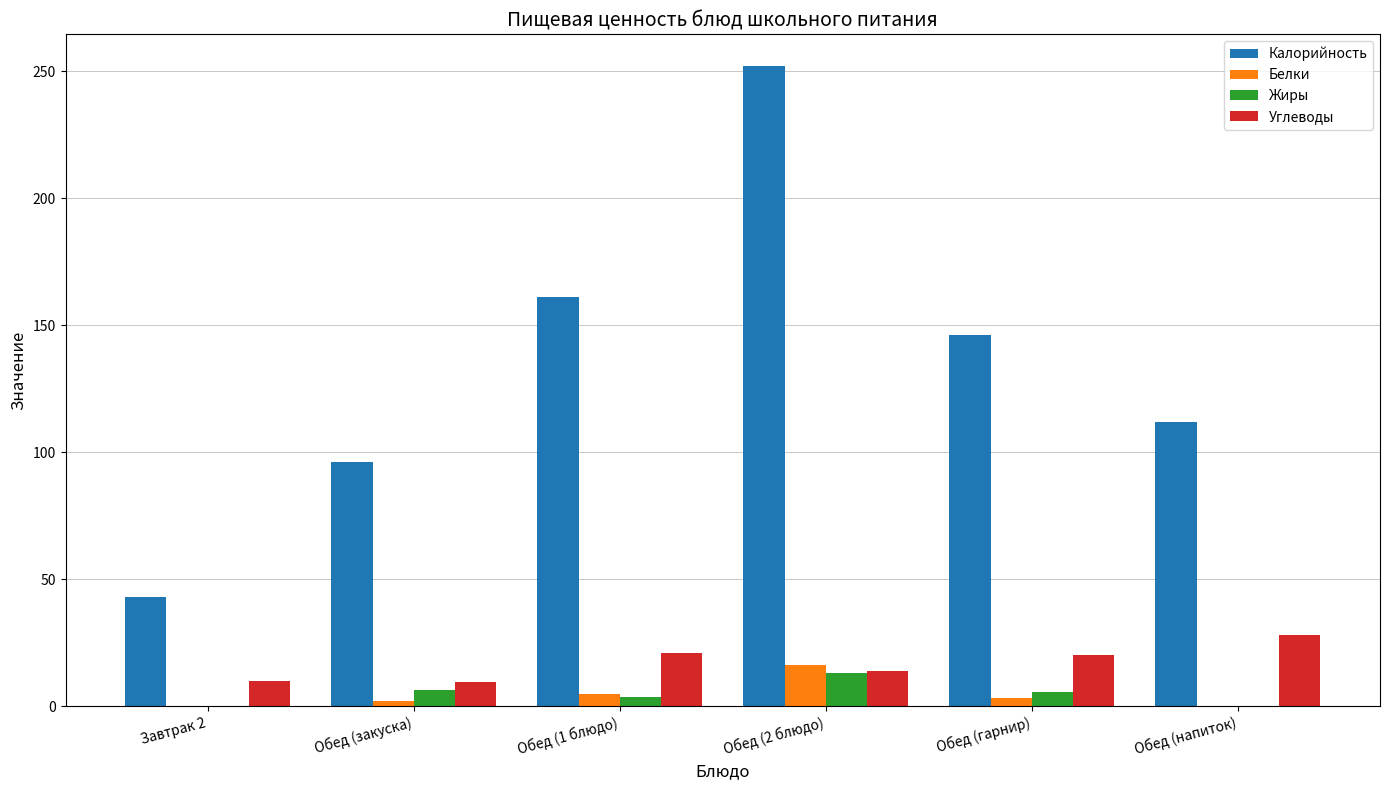

At which category does the chart reach its peak across all series?

Обед (2 блюдо)